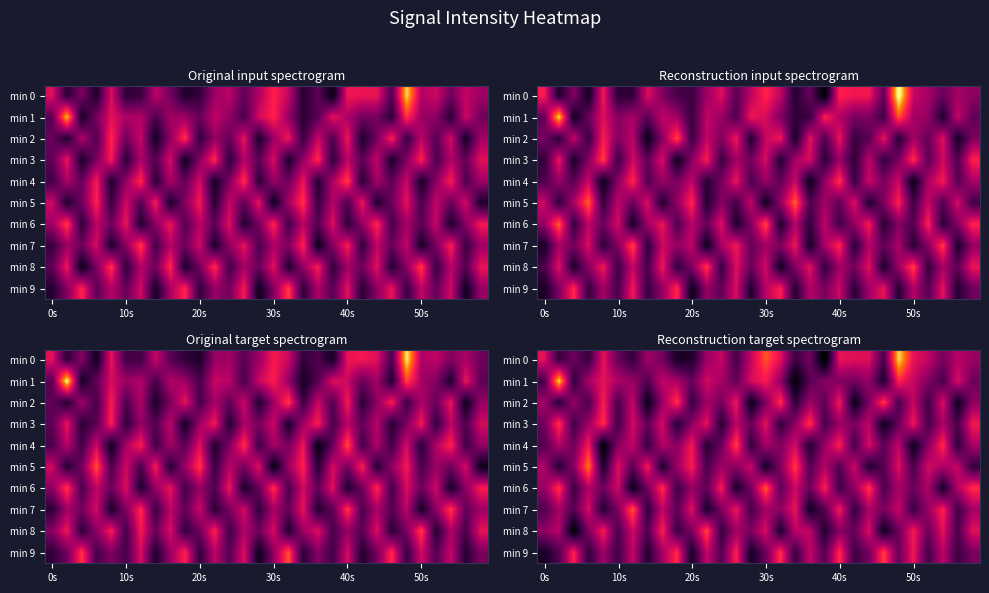

What is the greatest value displayed?

-121.4